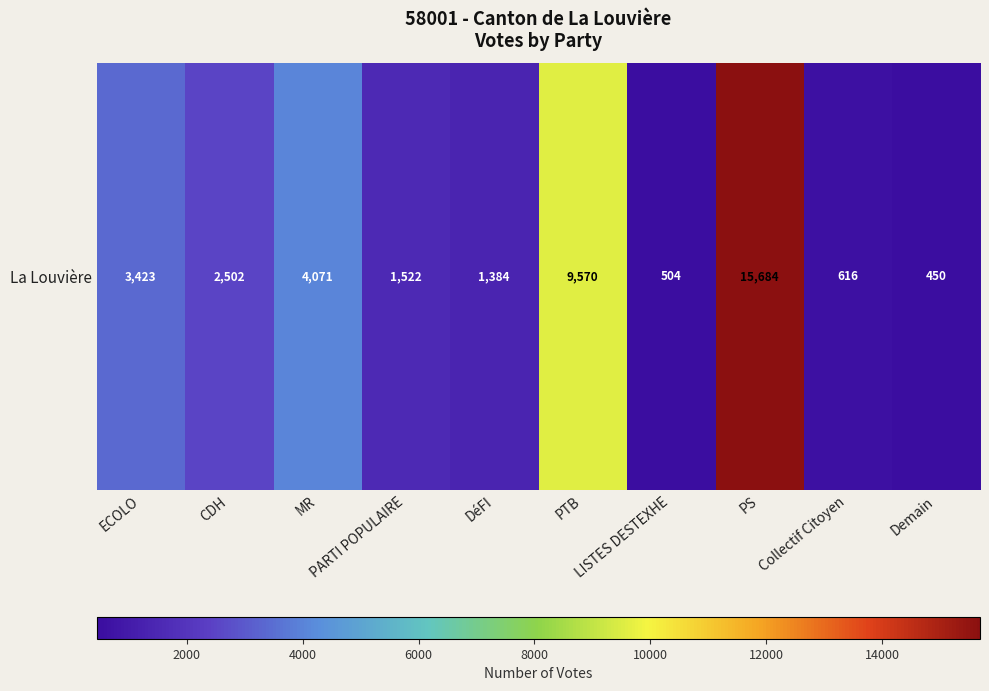

What is the difference between the values at DéFI and PARTI POPULAIRE?

138